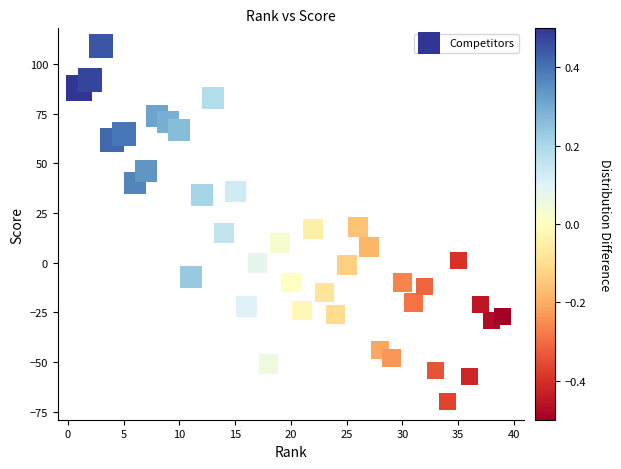

What is the range of X values (max minus min)?

38